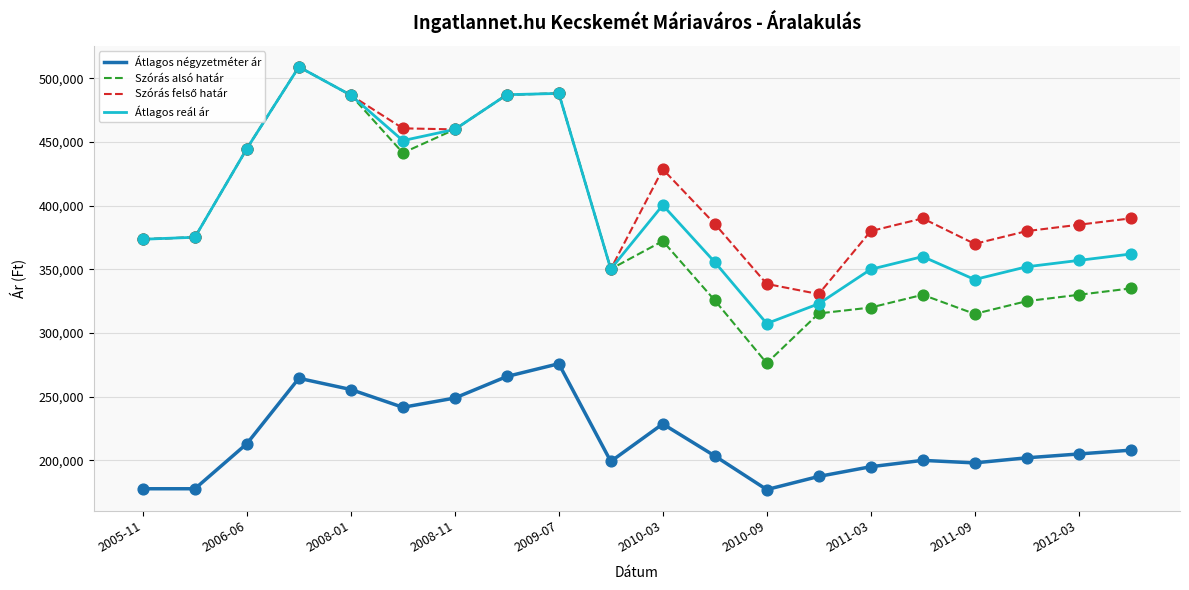

What is the lowest value of the Szórás alsó határ series?

276334